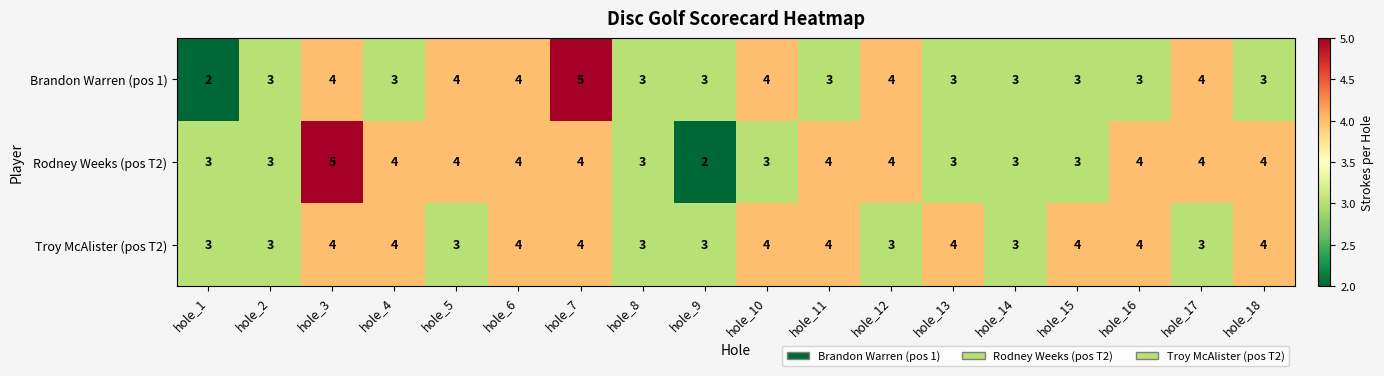

How many Brandon Warren (pos 1) values are between 3 and 4?

16